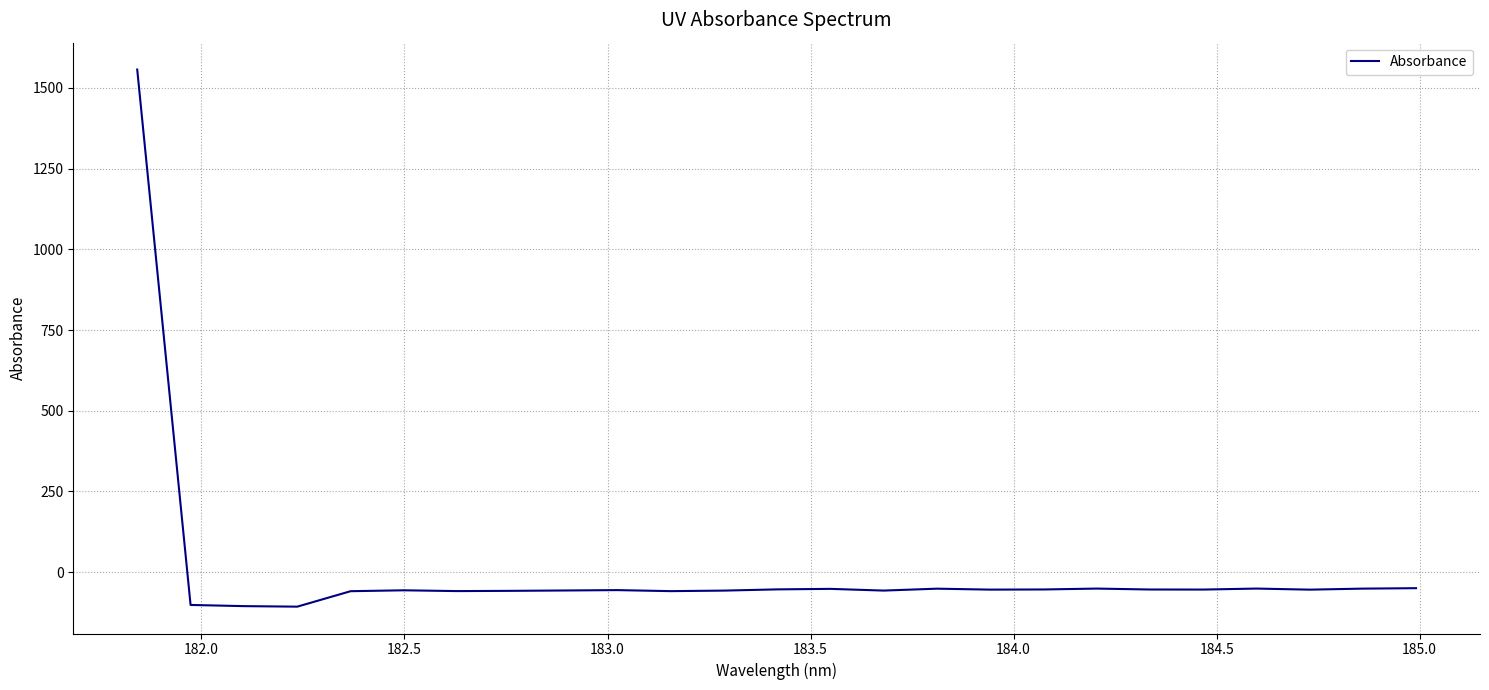

What is the maximum value shown in the chart?

1556.8